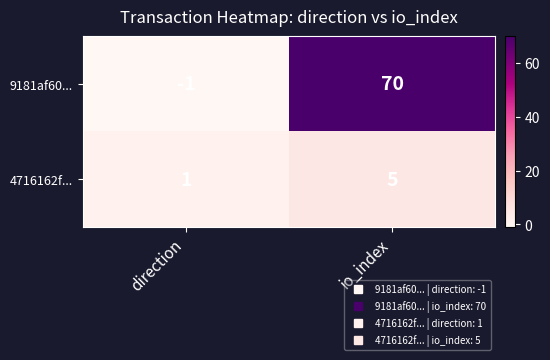

Which label corresponds to the largest value in the chart?

io_index